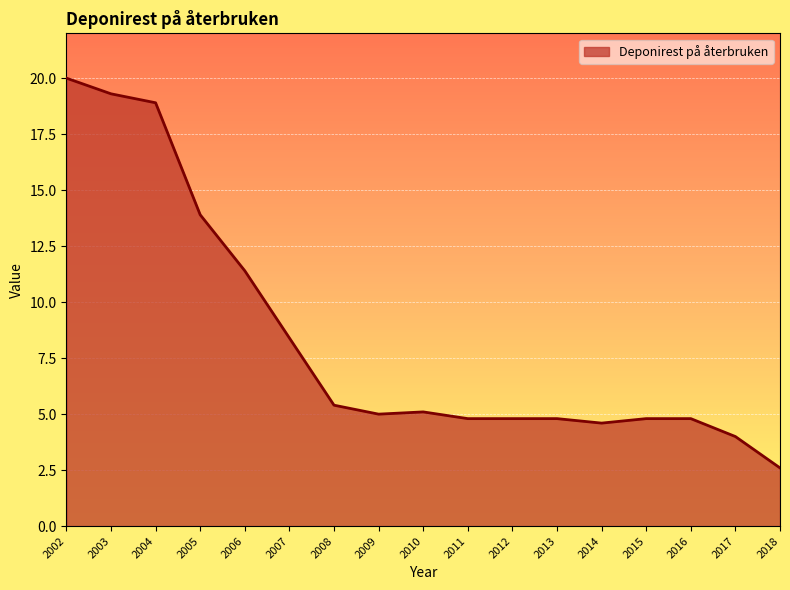

The chart shows a value of 18.1 at 2005. True or false?

False